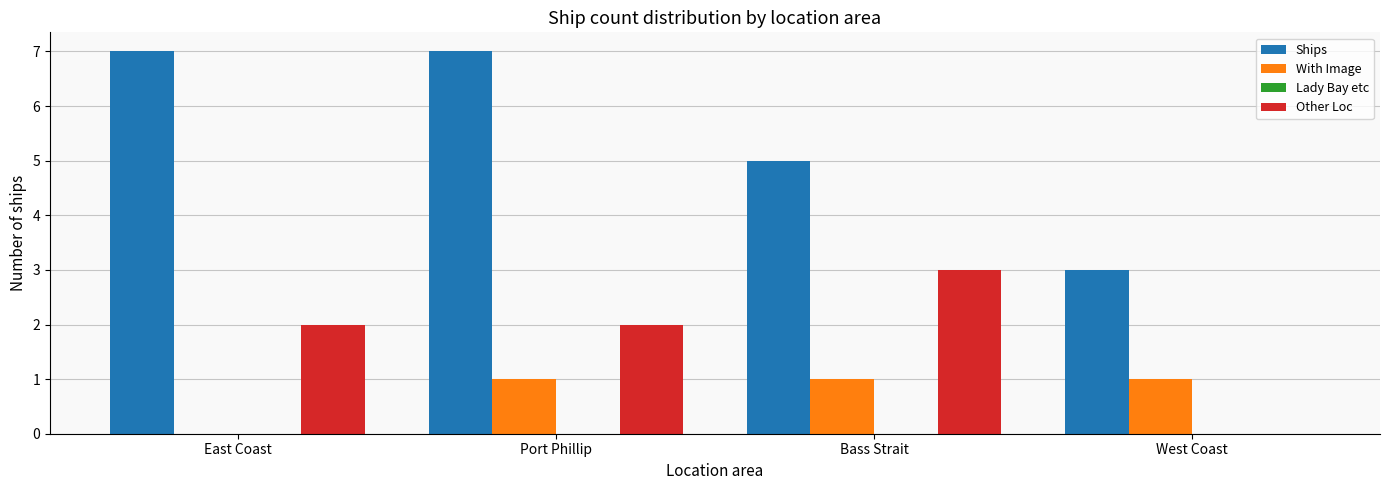

Read the Ships value at Bass Strait.

5